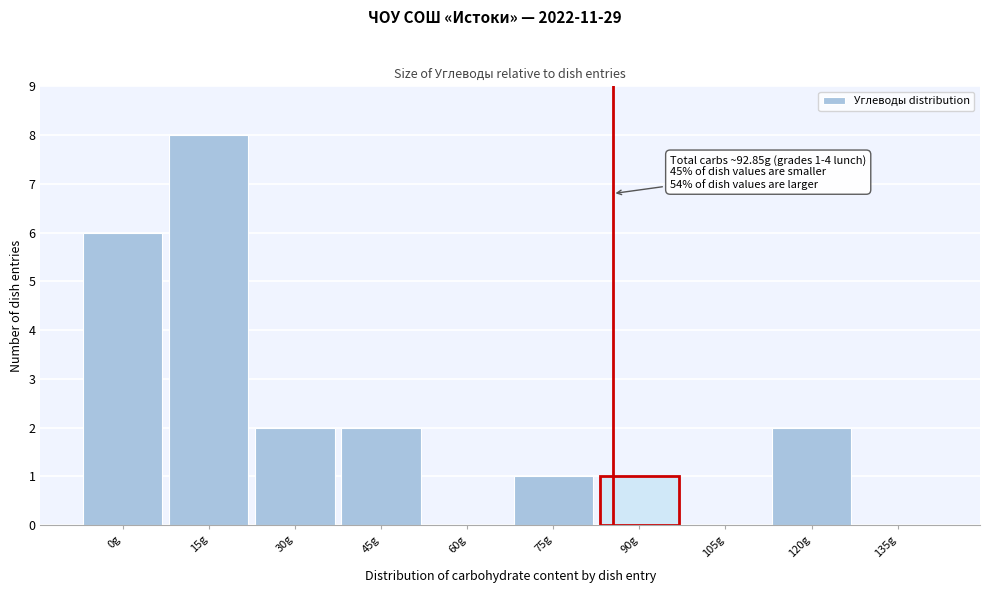

Reading left to right, transcribe all the data shown in this chart.

0g=6	15g=8	30g=2	45g=2	60g=0	75g=1	90g=1	105g=0	120g=2	135g=0